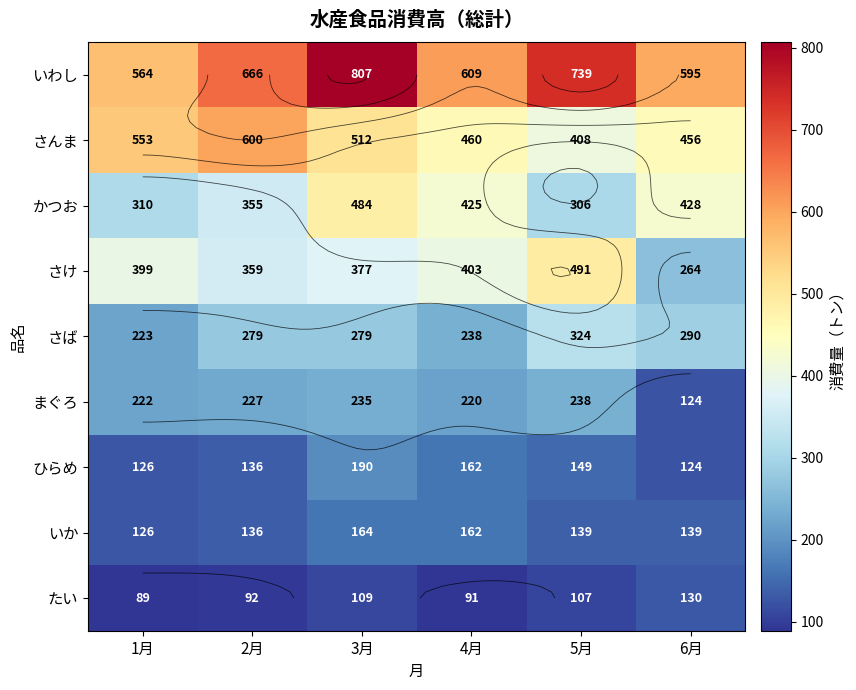

What is the lowest value of the さんま series?

408